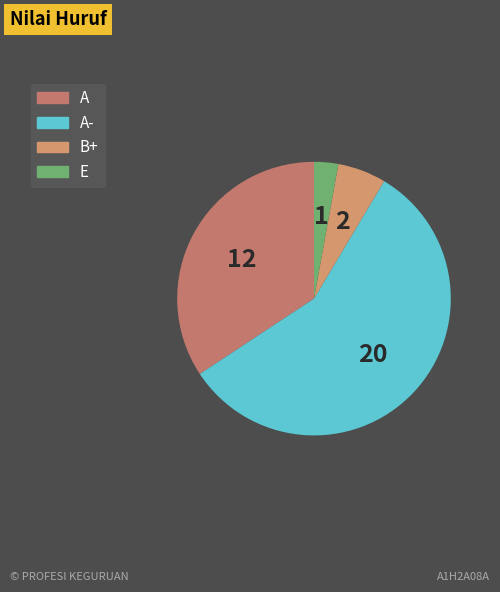

How many slices are in this pie chart?

4